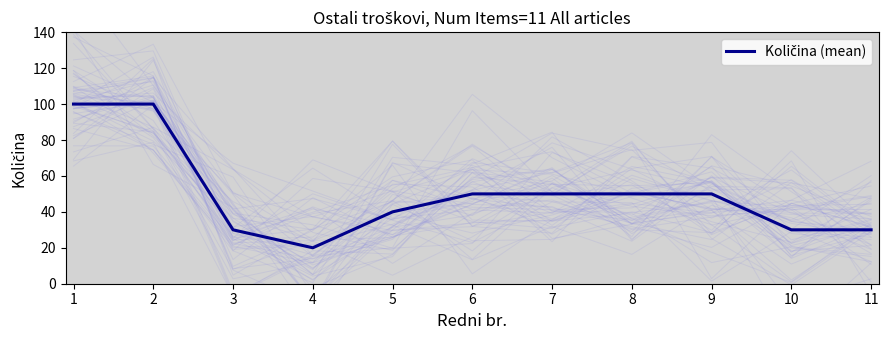

What is the difference between the maximum and minimum values?

80